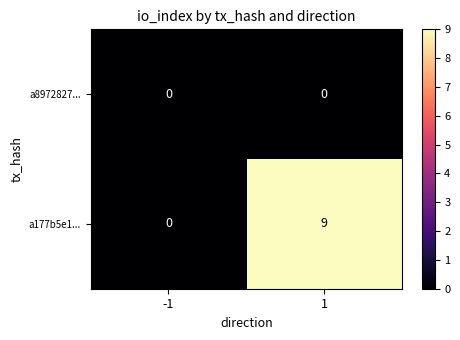

True or false: a8972827... has a value of 0 at 1.

True